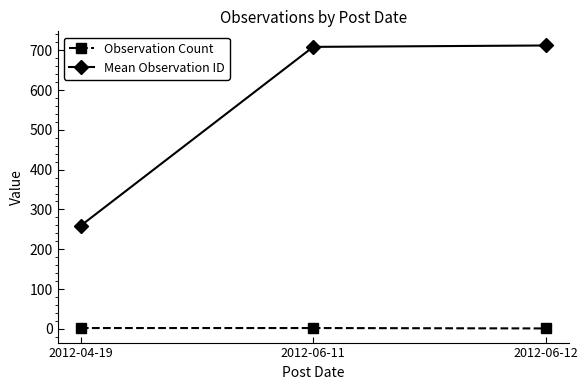

What are all the series names shown in the legend?

Observation Count, Mean Observation ID